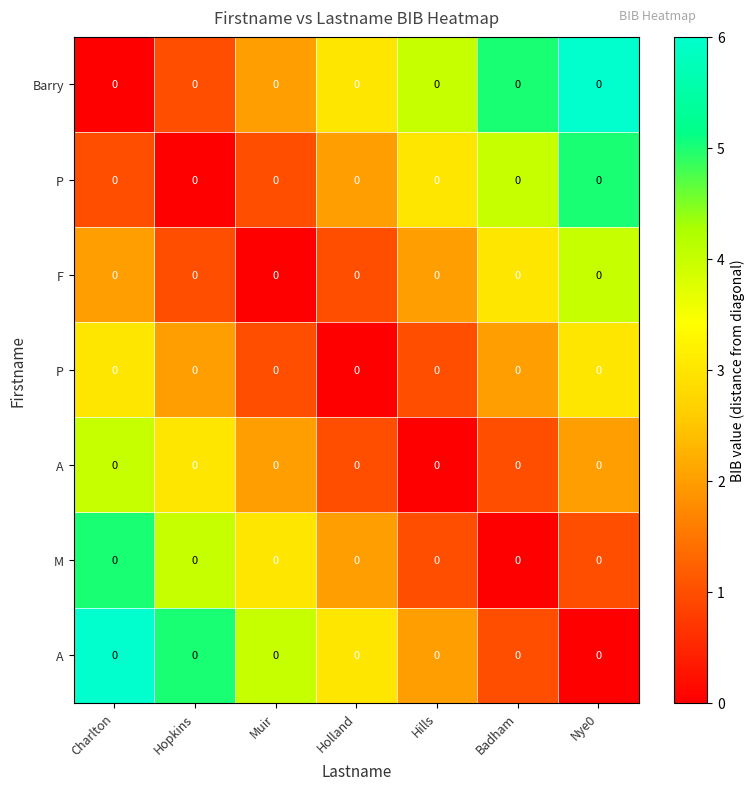

What is the difference between the highest and lowest values at Charlton?

6